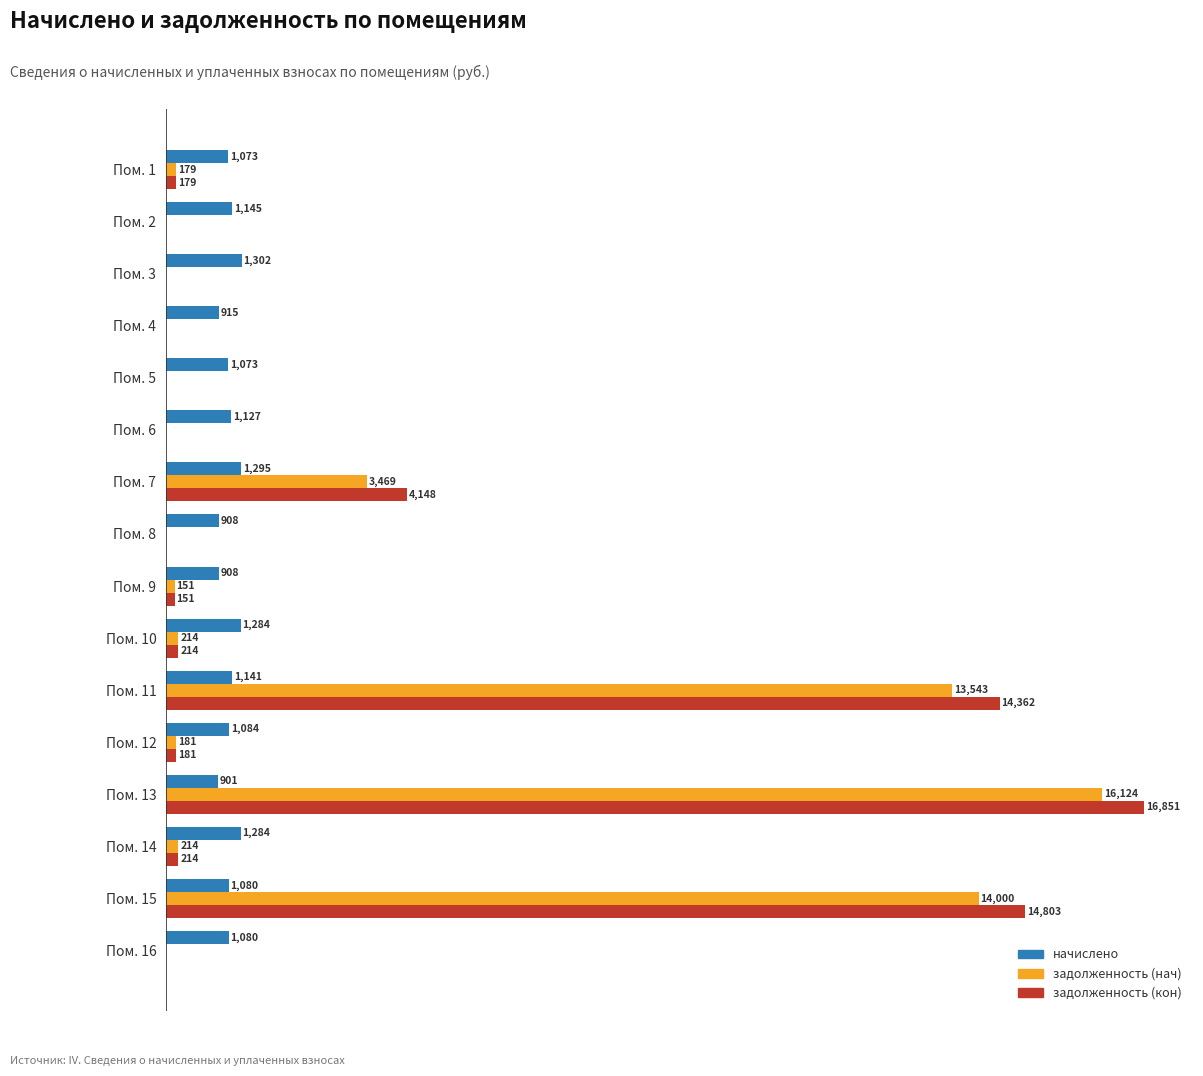

Where is начислено nearest to the value 1101?

Пом. 12